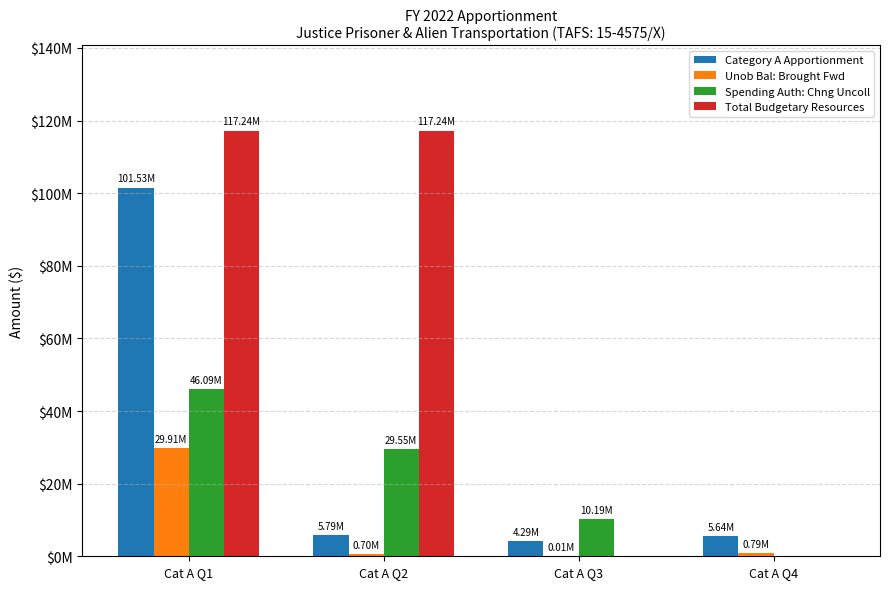

Are the bars grouped side by side (vs. stacked)?

Yes